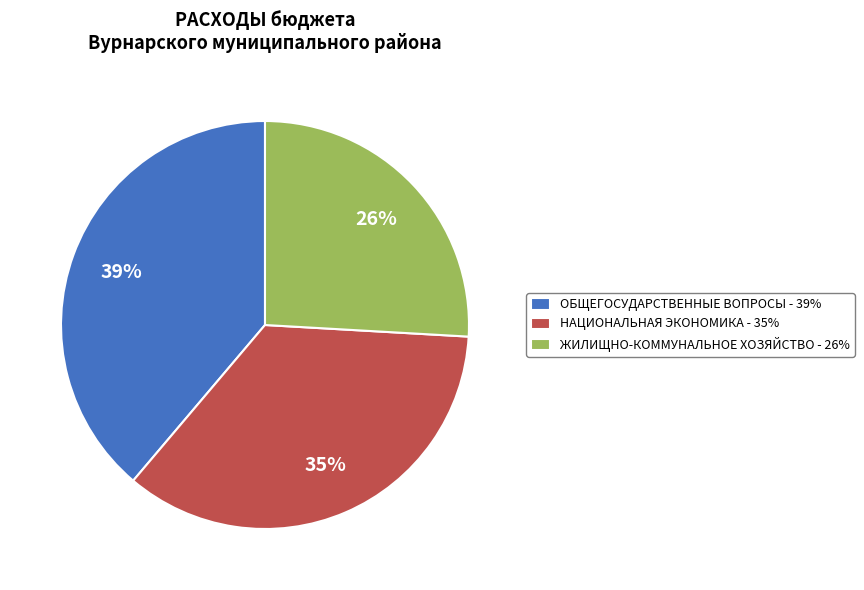

Which category has the biggest portion of the pie?

ОБЩЕГОСУДАРСТВЕННЫЕ ВОПРОСЫ - 39%